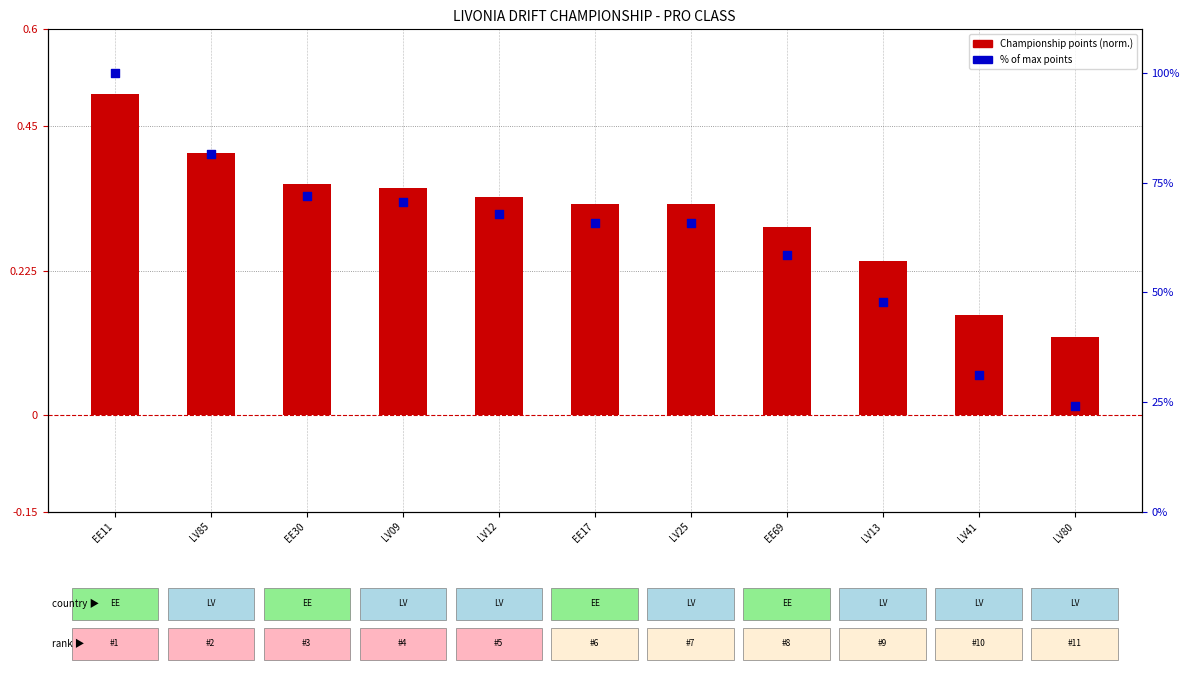

At how many categories does at least one series exceed 80?

2